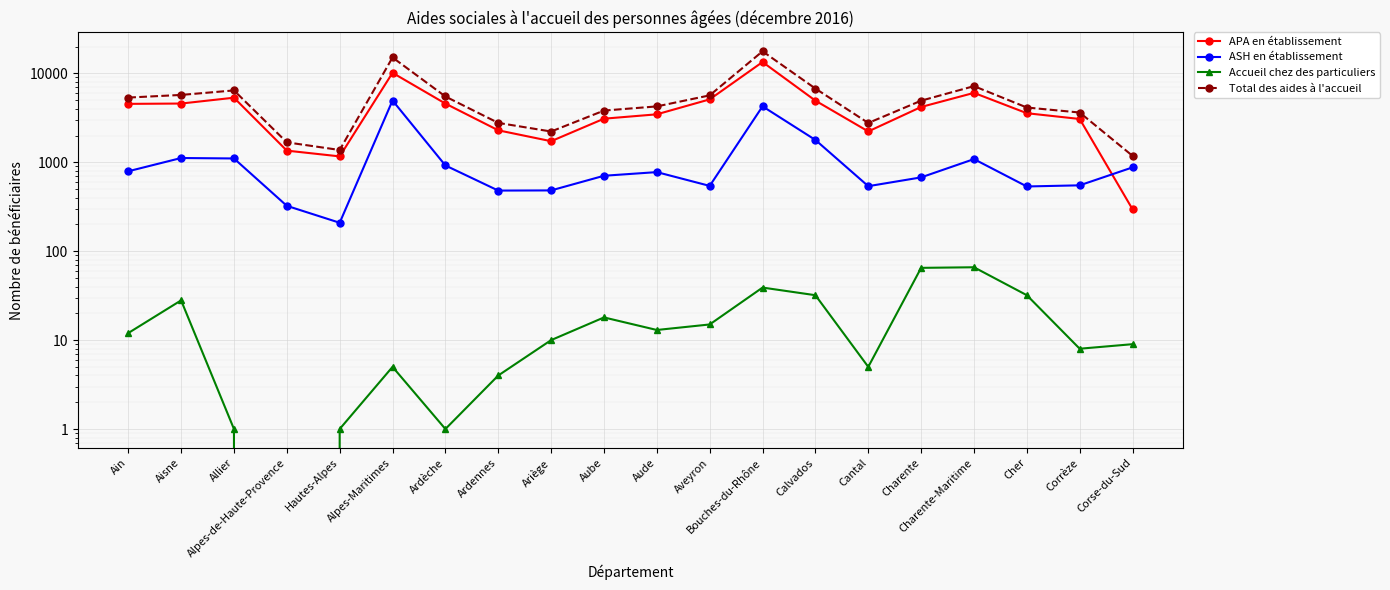

What is the maximum value for ASH en établissement?

4959